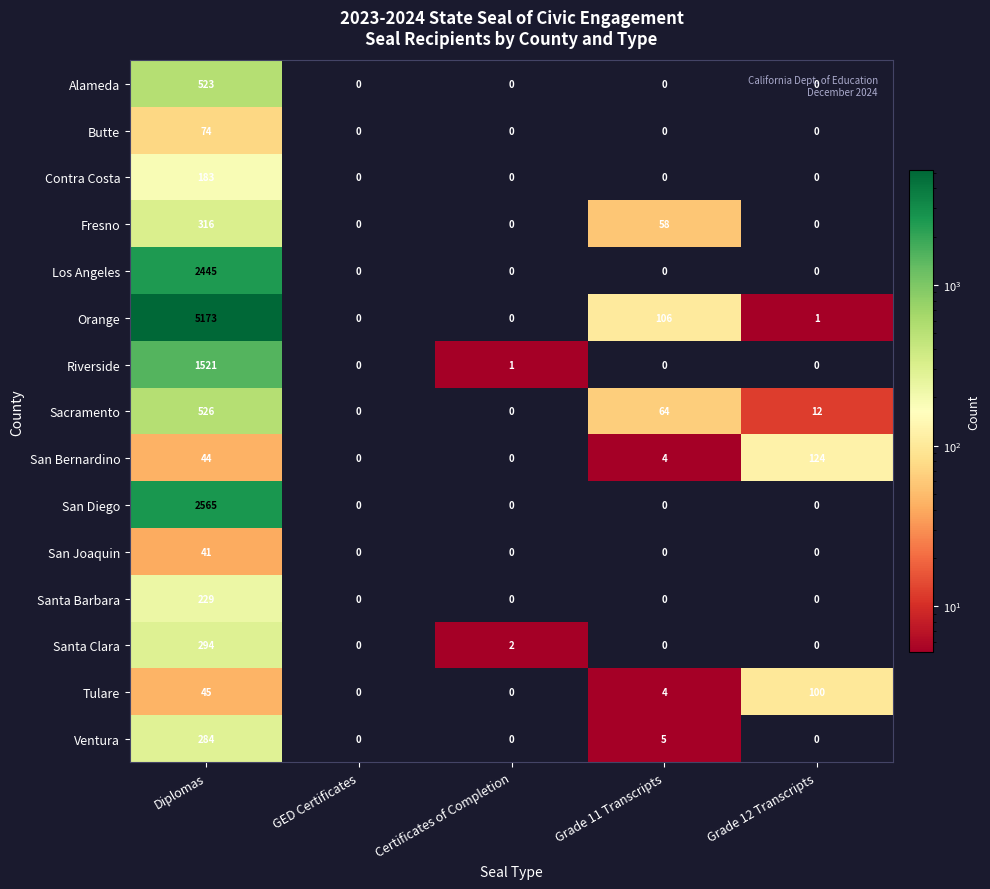

True or false: Riverside has a value of 889 at Grade 11 Transcripts.

False